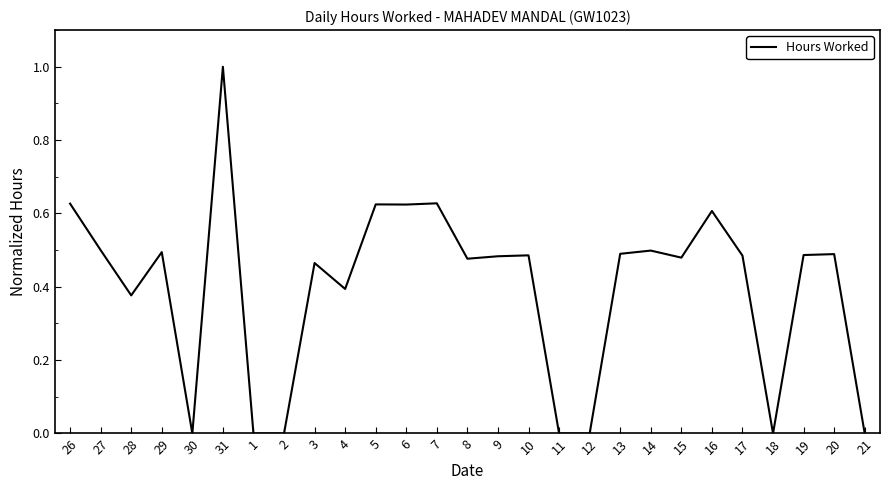

What is the change in value from 10 to 21?

-0.5